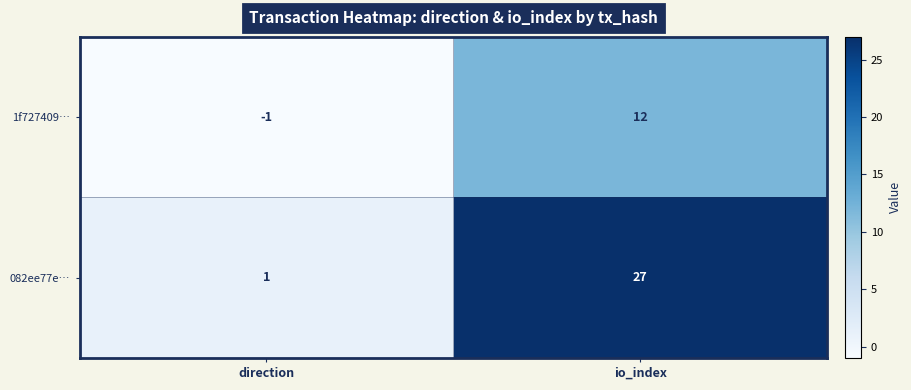

The 1f727409… series shows -1 at direction. True or false?

True